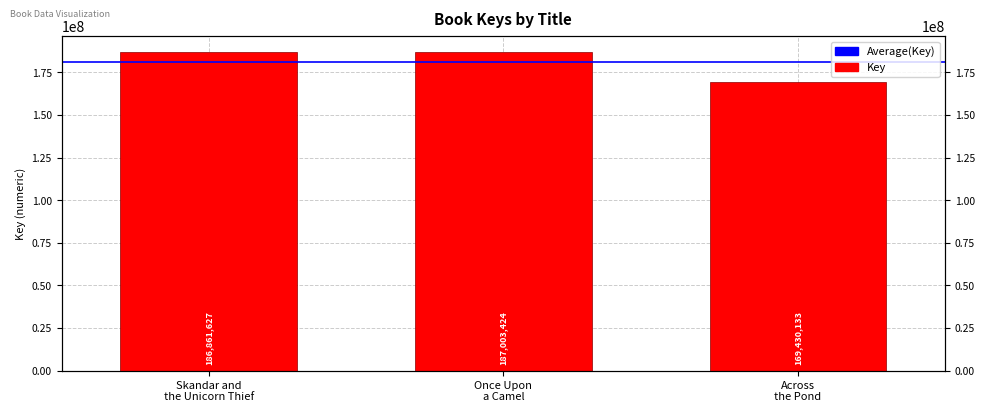

The value at Once Upon a Camel is 187003424. True or false?

True